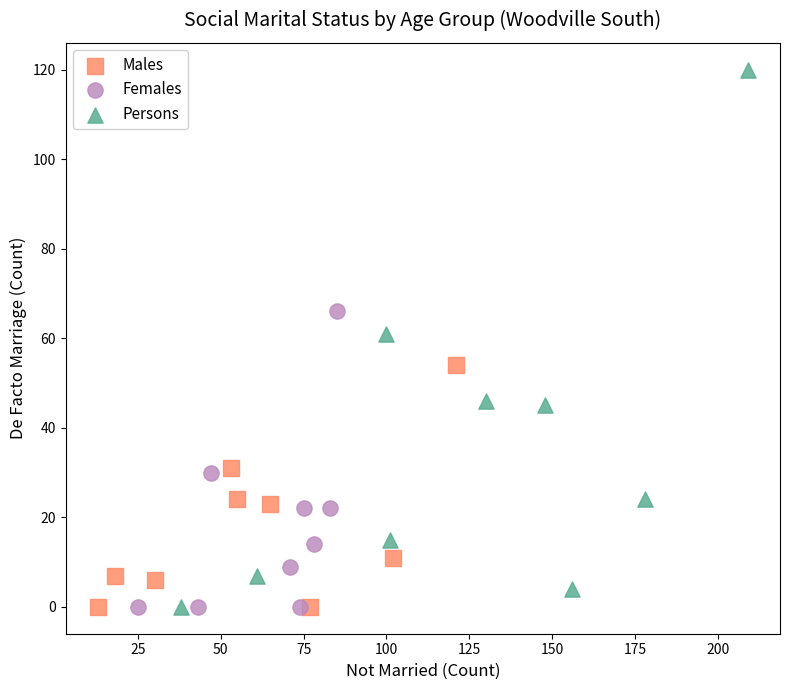

What are all the series names shown in the legend?

Males, Females, Persons